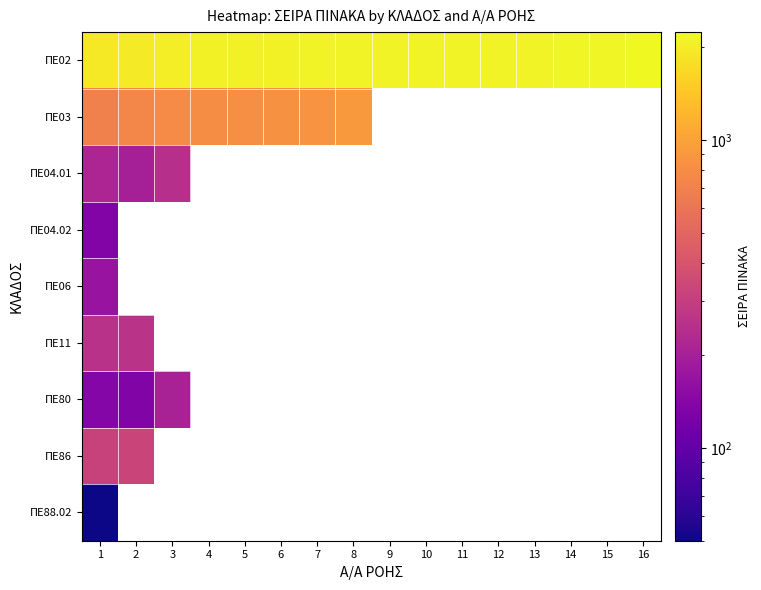

At which label is ΠΕ02 closest to 2085?

4